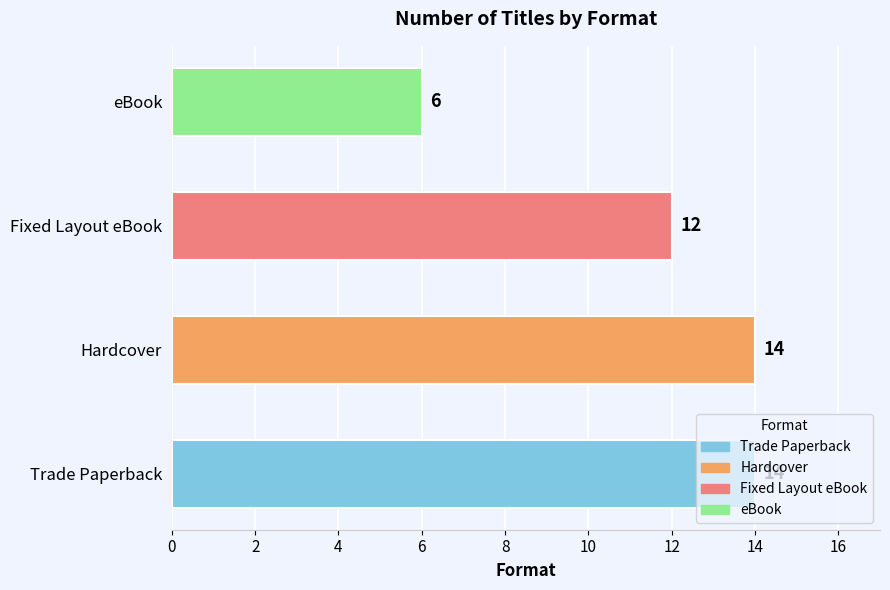

Which has a higher value, Hardcover or Fixed Layout eBook?

Hardcover